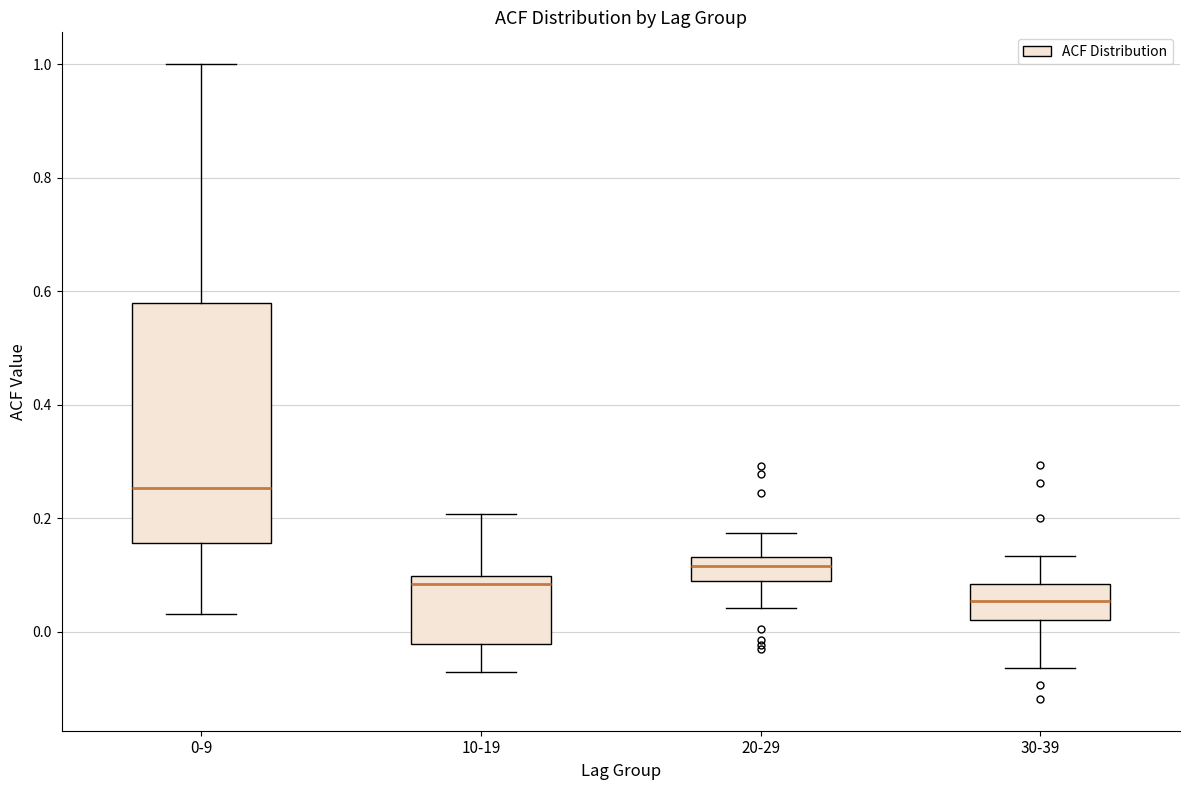

Comparing the boxes themselves (not the whiskers), which one is the tallest?

0-9